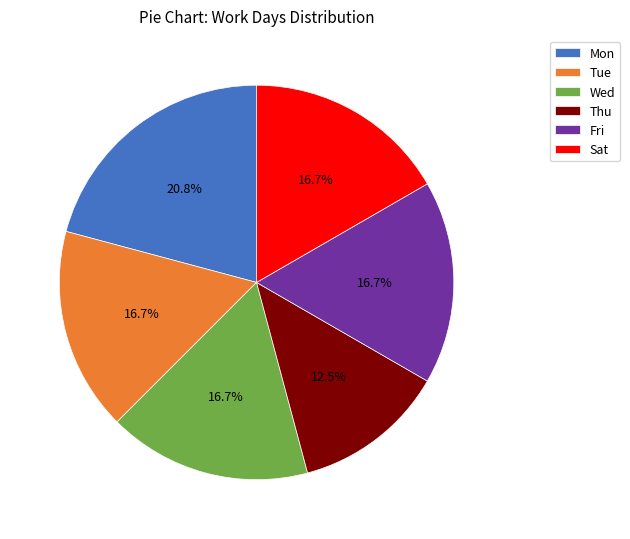

Between Wed and Thu, which is larger?

Wed